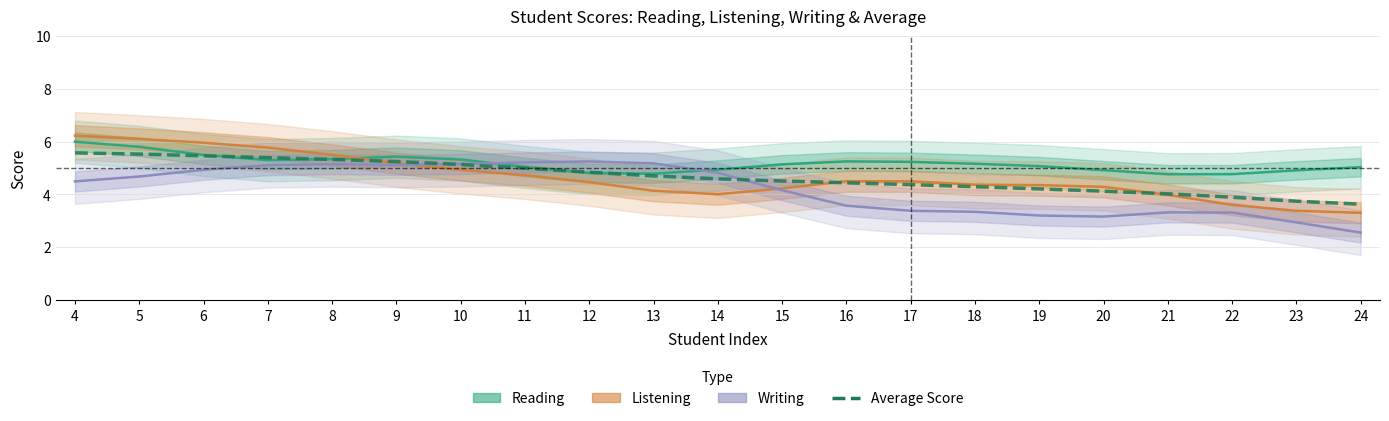

Does the chart display data point markers on the line(s)?

No